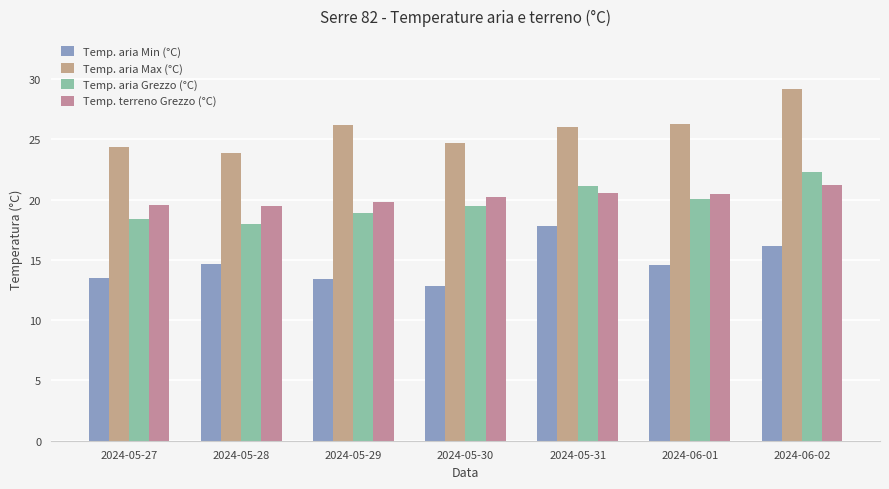

How many data points in Temp. aria Min (°C) are above 14?

4